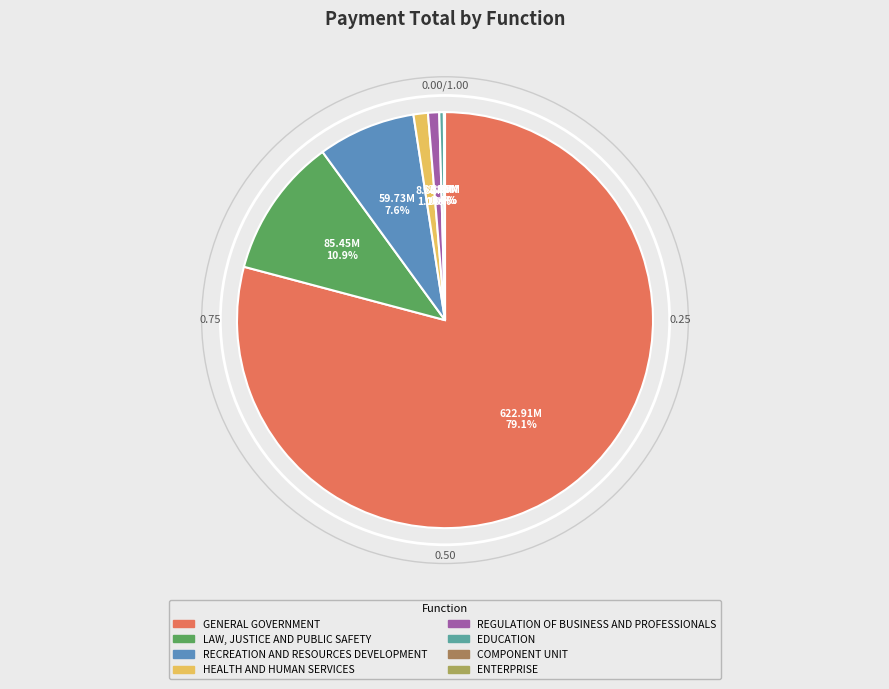

What is the ratio of the value at RECREATION AND RESOURCES DEVELOPMENT to the value at GENERAL GOVERNMENT?

0.1